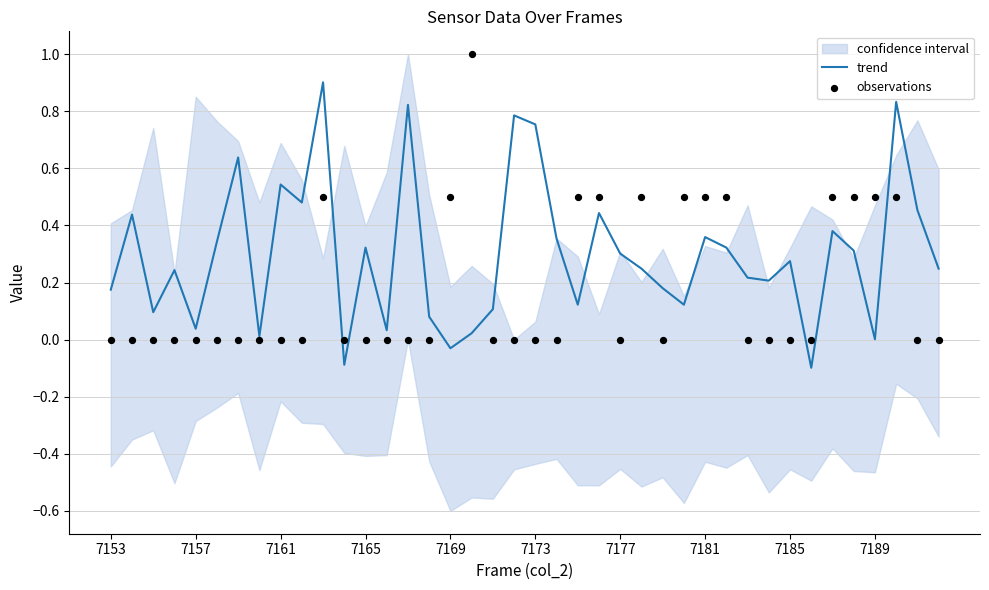

What is the maximum value for trend?

0.9